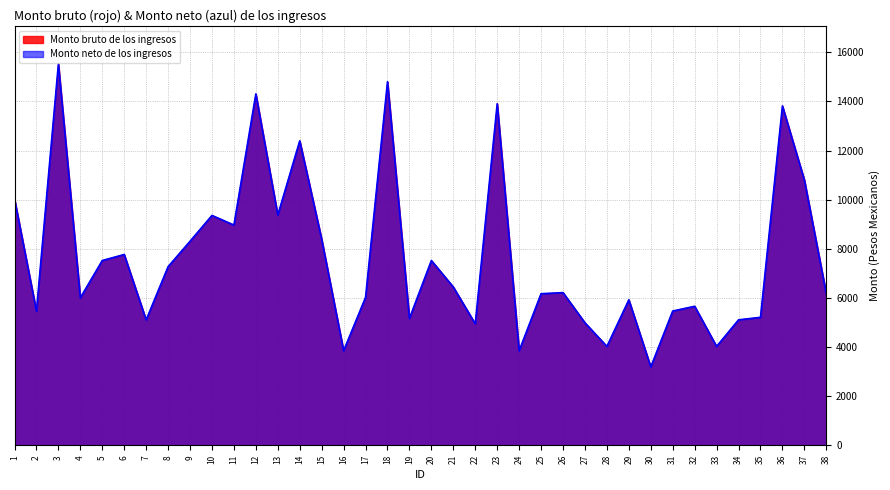

Where is Monto bruto de los ingresos nearest to the value 9357?

10